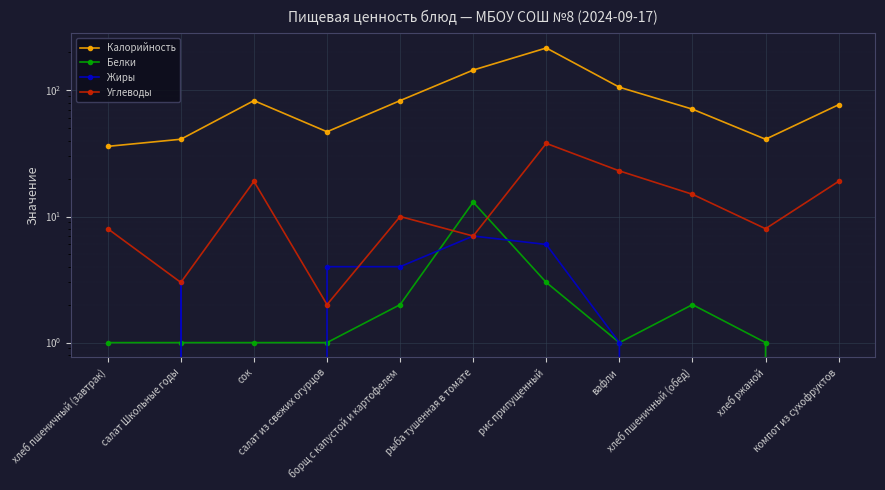

Reading left to right, transcribe all the data shown in this chart.

Калорийность: 36	41	83	47	83	145	217	106	71	41	77
Белки: 1	1	1	1	2	13	3	1	2	1	0
Жиры: 0	3	0	4	4	7	6	1	0	0	0
Углеводы: 8	3	19	2	10	7	38	23	15	8	19